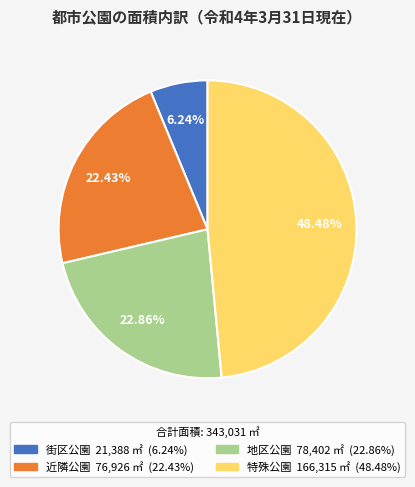

What is the smallest slice in the pie chart?

街区公園